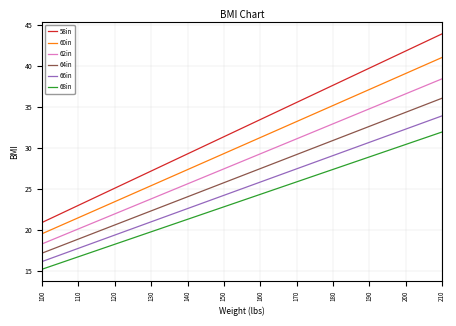

What are all the series names shown in the legend?

58in, 60in, 62in, 64in, 66in, 68in